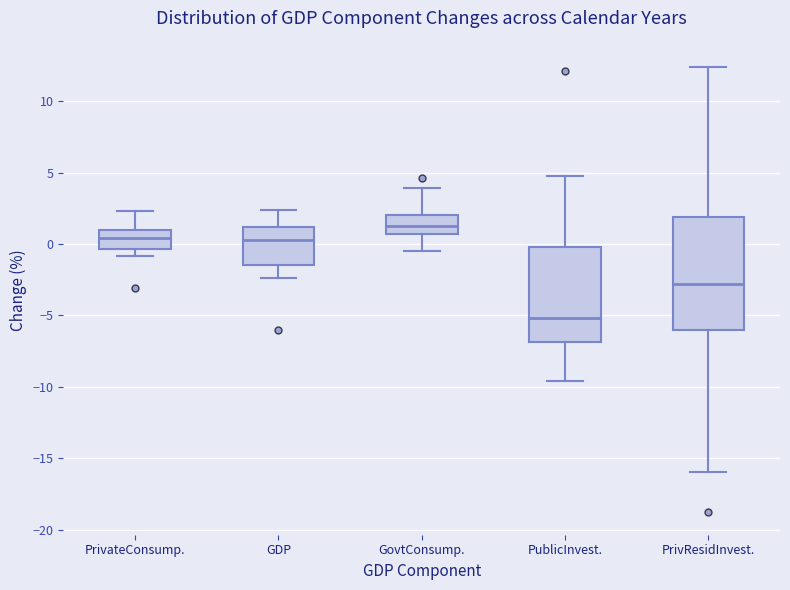

Which box's median line is the highest?

GovtConsump.